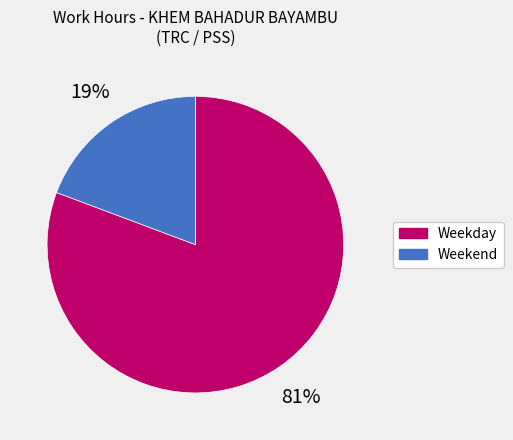

Does Weekend represent more than half of the total?

No